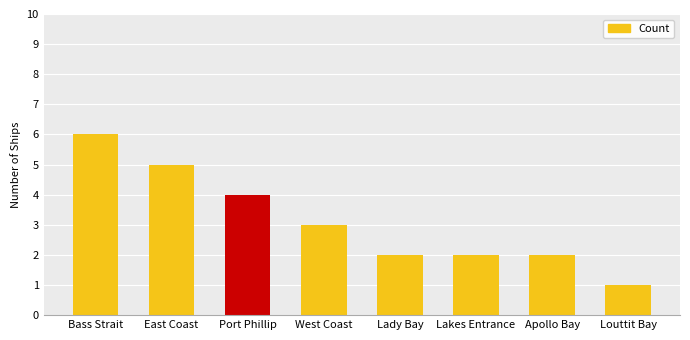

Reading left to right, extract all data points from this chart.

6	5	4	3	2	2	2	1